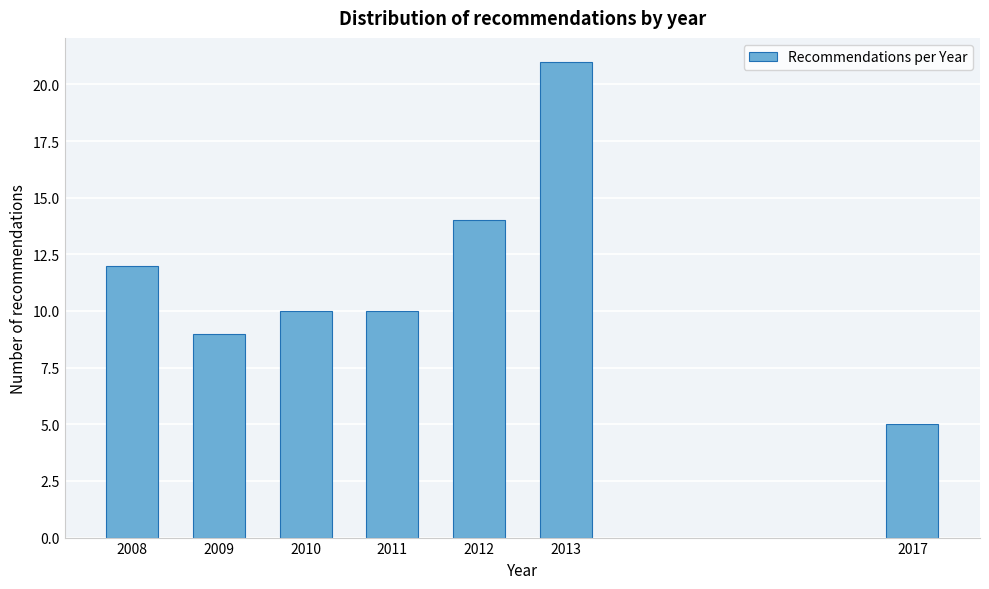

Reading left to right, extract all data points from this chart.

12	9	10	10	14	21	5